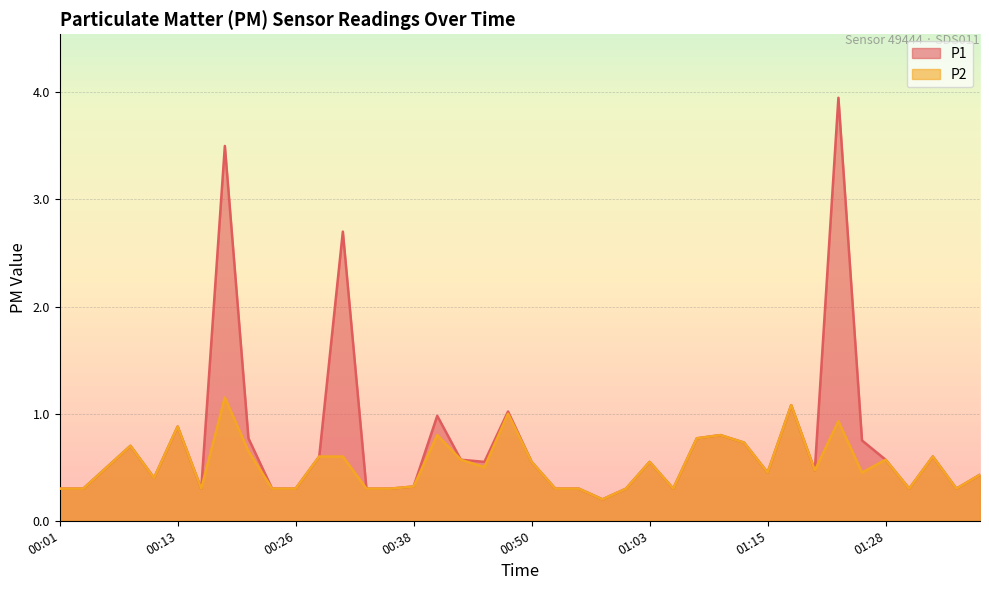

The value of P2 at 00:41 is 0.5. True or false?

False